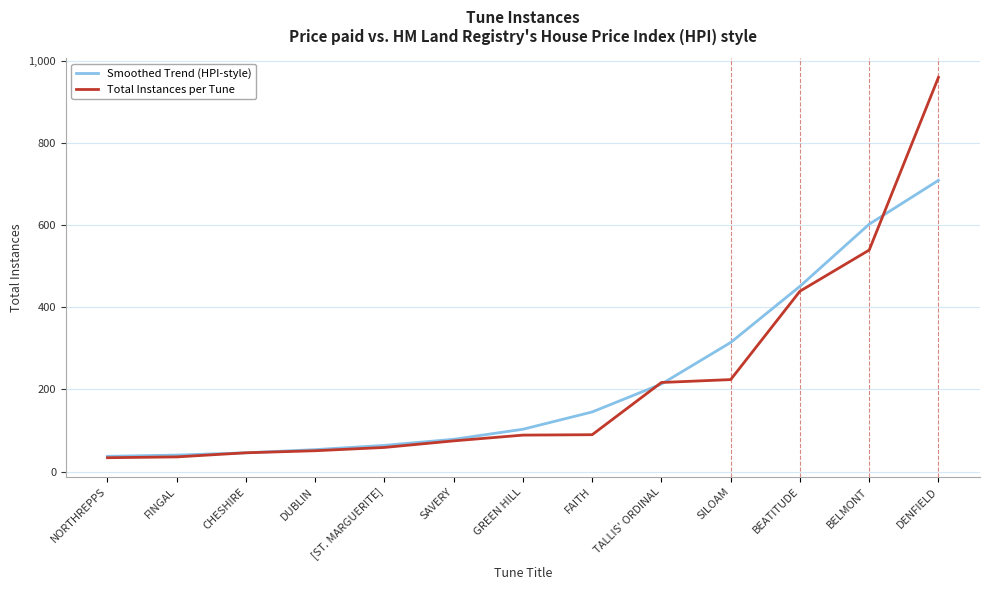

Rank the series by their maximum value, from highest to lowest.

Total Instances per Tune, Smoothed Trend (HPI-style)